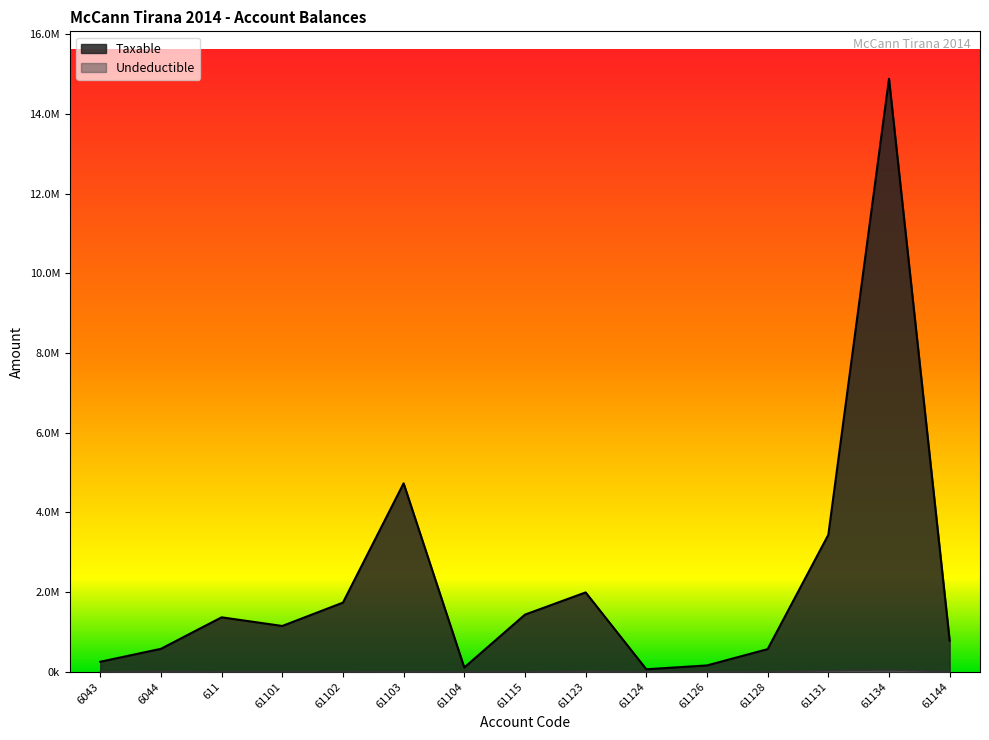

What is the highest value of the Undeductible series?

43299.0